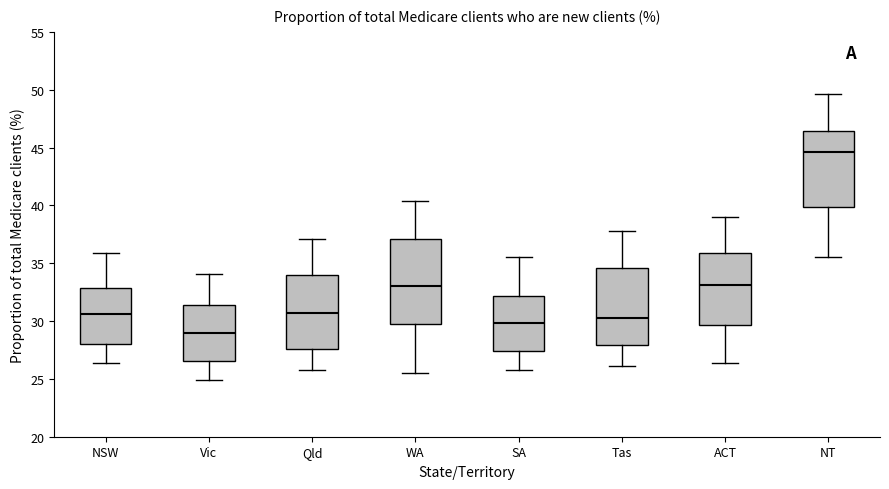

Where does the upper whisker of the box for ACT end on the y-axis? The values are not printed on the chart, so give them approximately, as read against the axis.

39.0